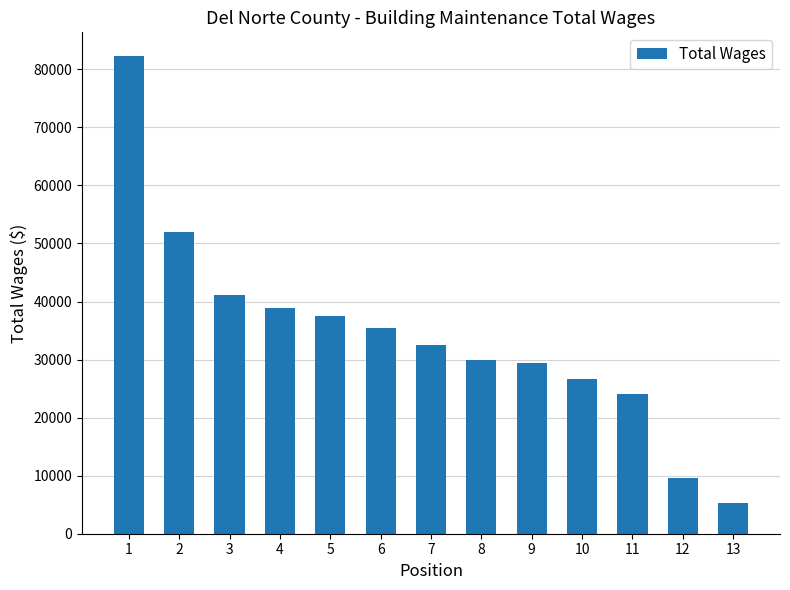

Count the number of data series in this chart.

1